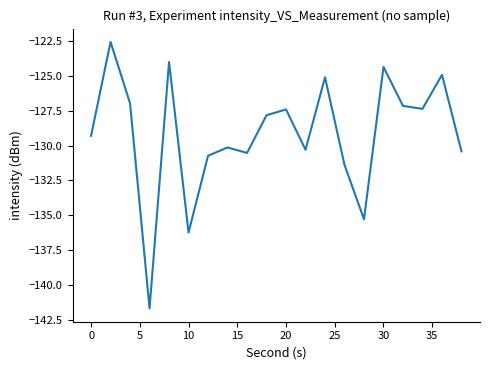

What is the greatest value displayed?

-122.5